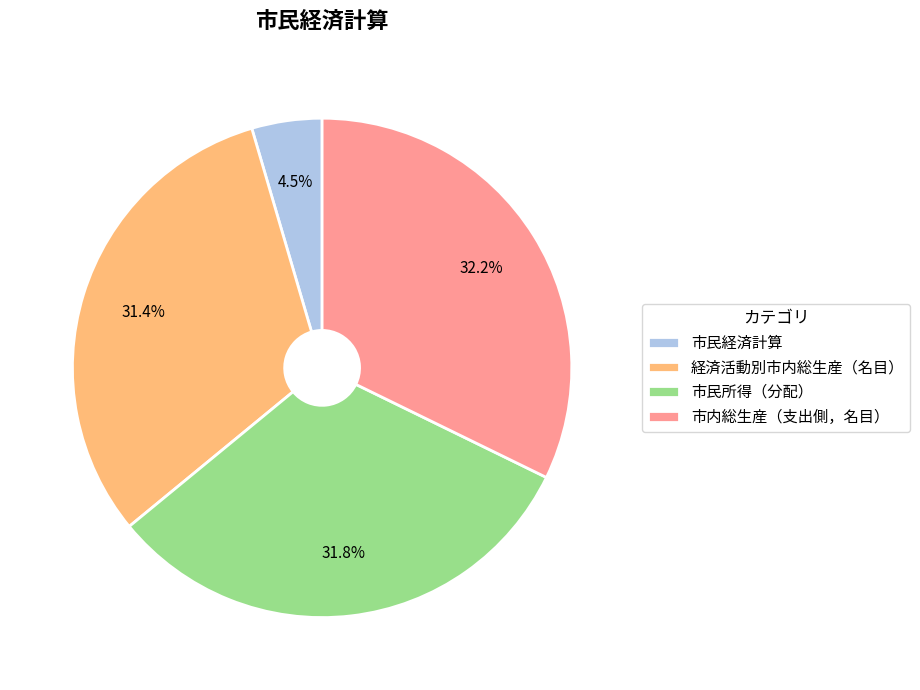

How many segments does this pie chart have?

4